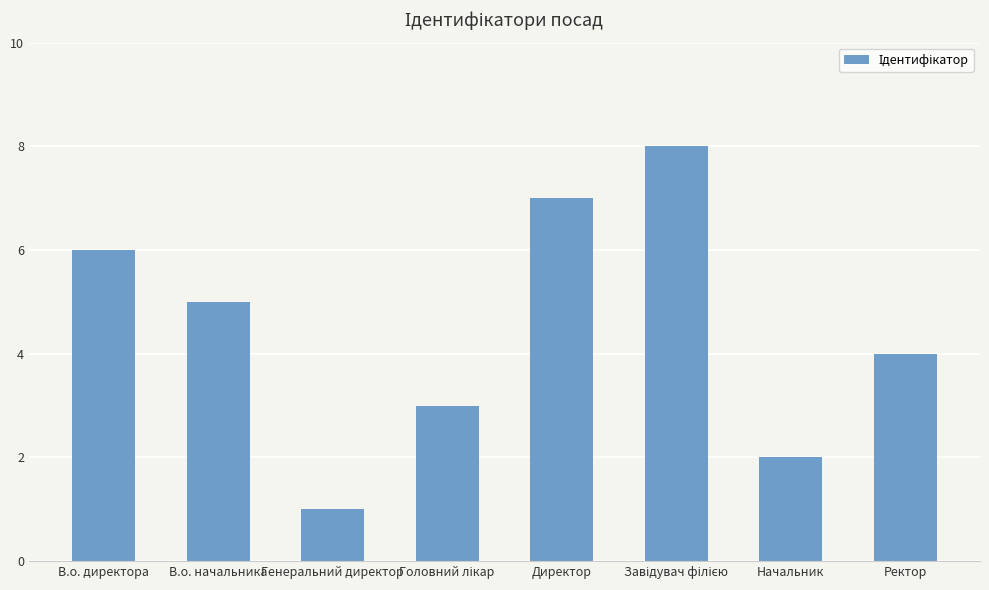

What is the minimum value shown in the chart?

1